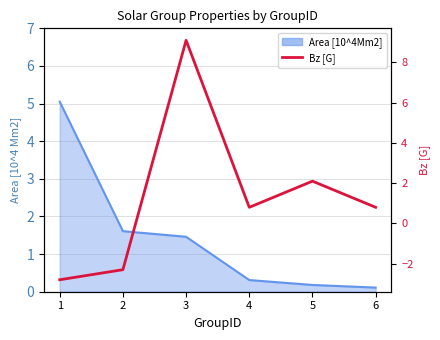

Does the chart have visible grid lines?

Yes